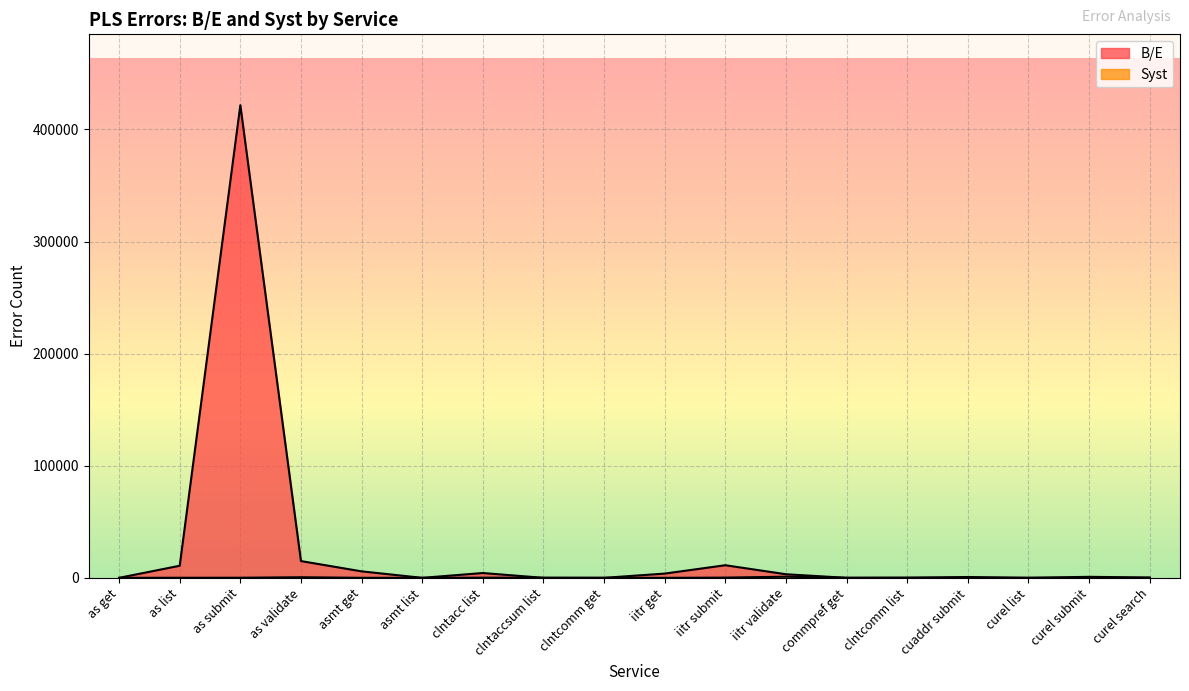

Where do B/E and Syst first cross each other?

as get and as list